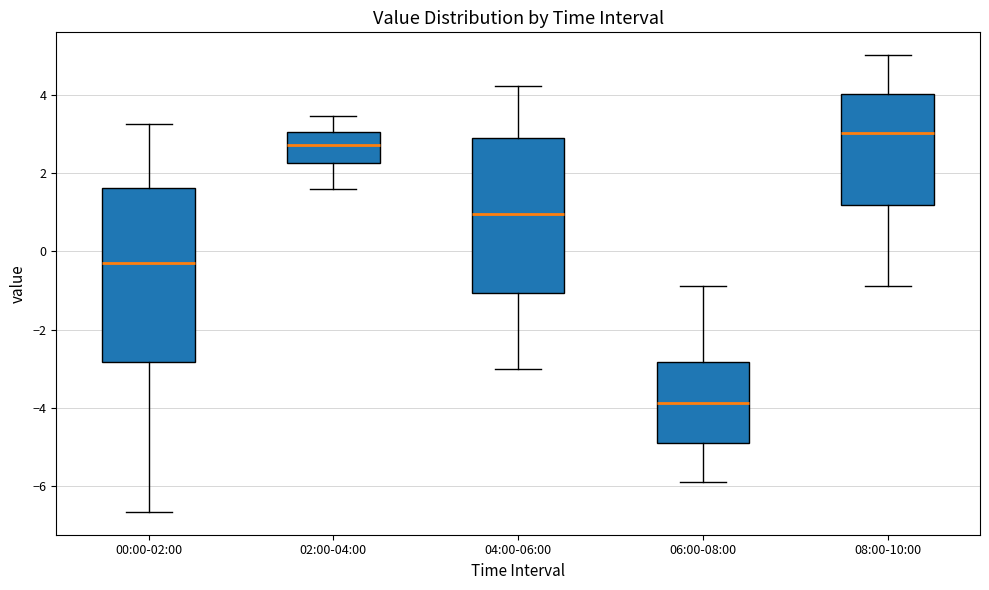

Comparing the boxes themselves (not the whiskers), which one is the tallest?

00:00-02:00